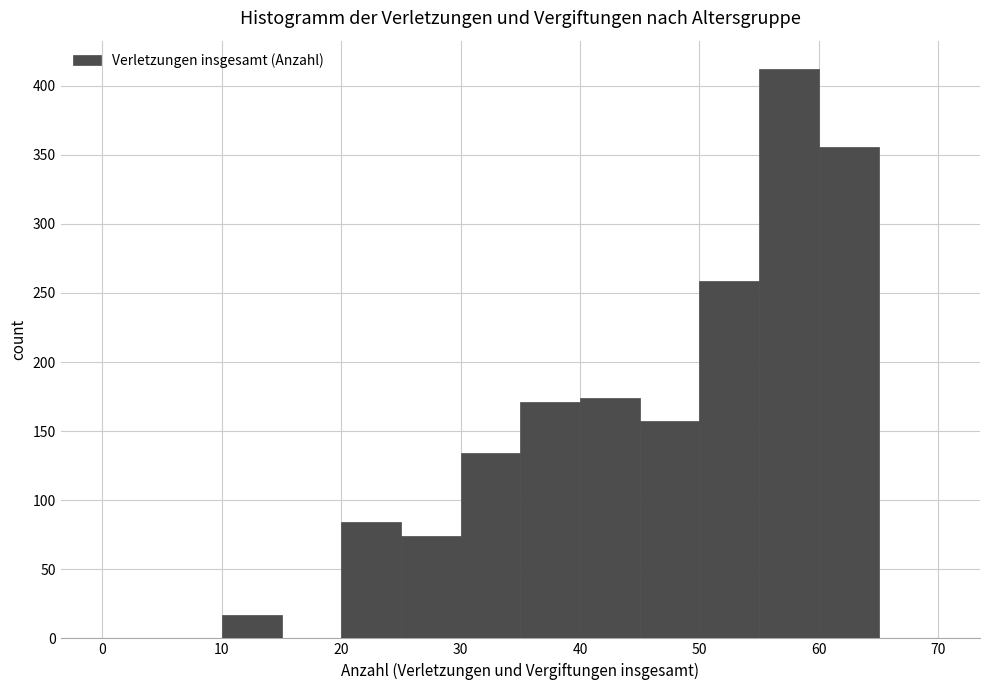

Reading left to right, transcribe this chart: for each bar, give the range it covers on the x-axis and its height. The values are not printed on the chart, so give them approximately, as read against the axis.

0 to 5: 0
5 to 10: 0
10 to 15: 15
15 to 20: 0
20 to 25: 85
25 to 30: 75
30 to 35: 135
35 to 40: 170
40 to 45: 175
45 to 50: 155
50 to 55: 260
55 to 60: 410
60 to 65: 355
65 to 70: 0